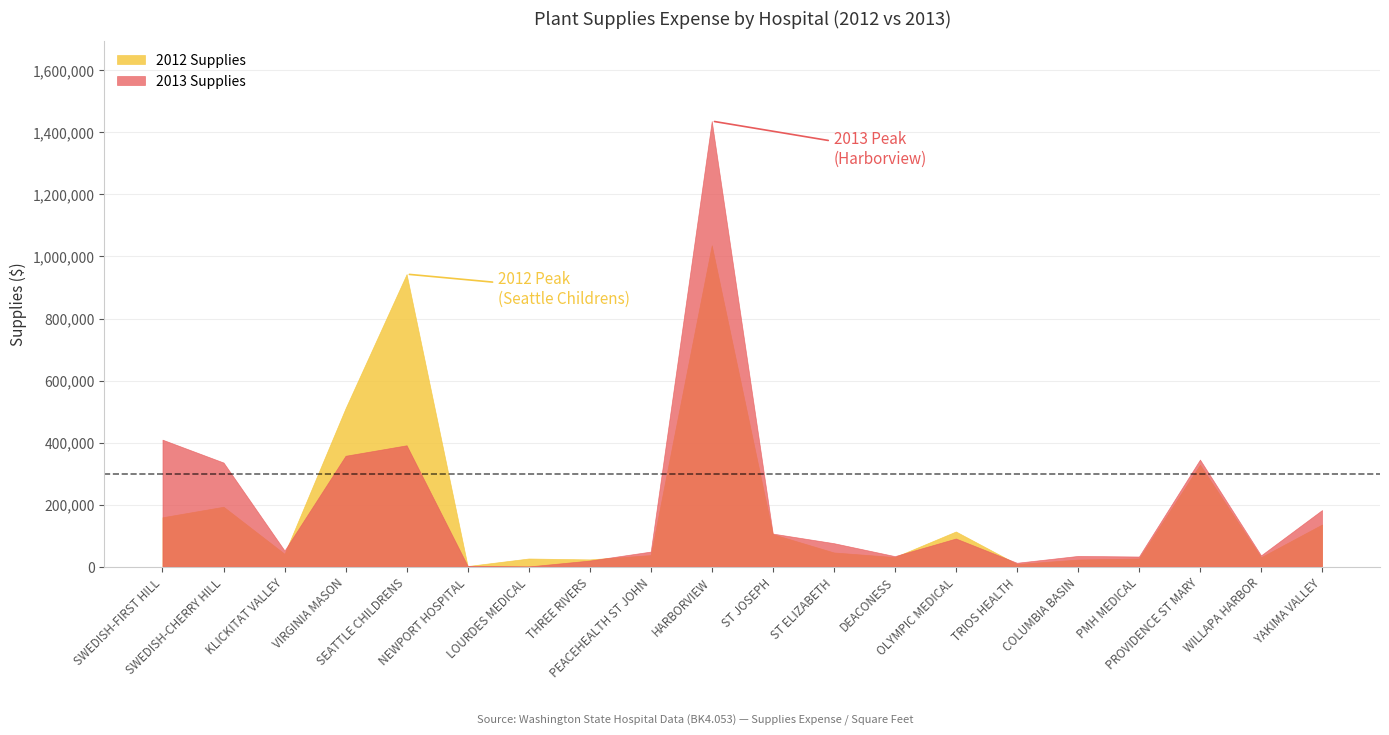

Which label corresponds to the largest value in the chart?

HARBORVIEW